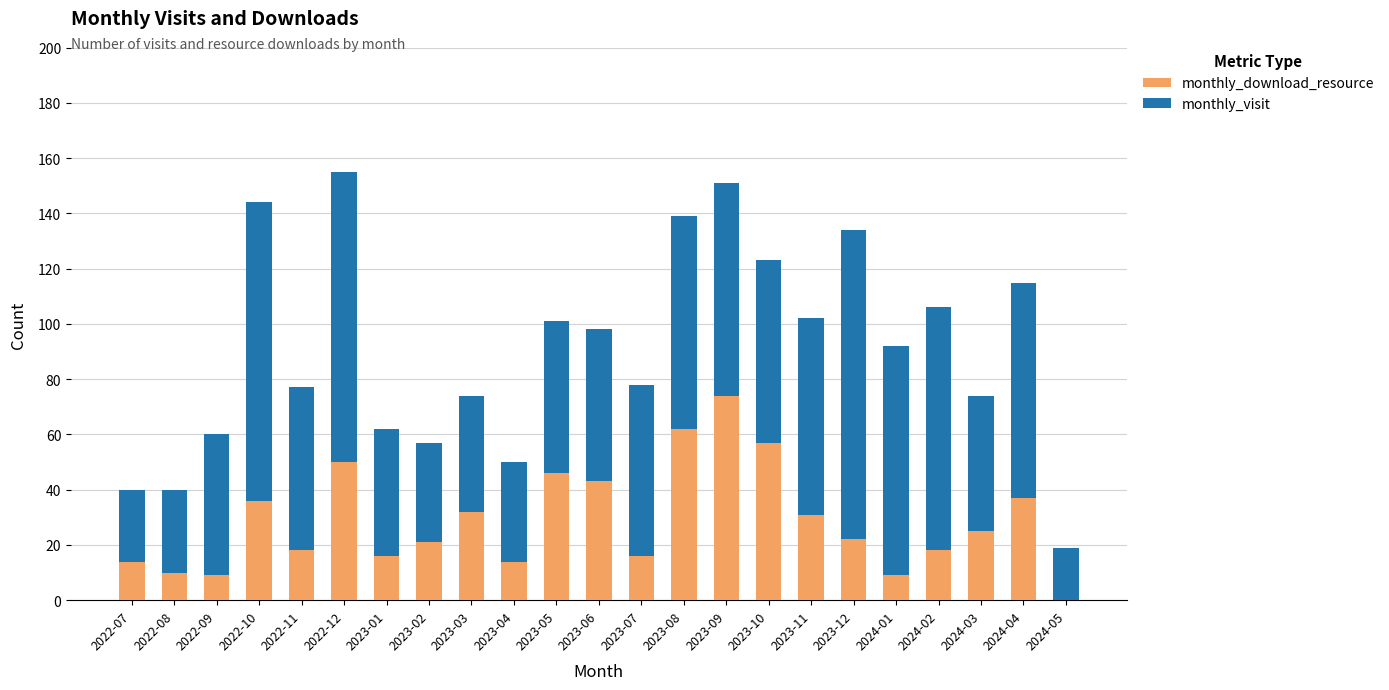

At which label does monthly_download_resource reach its peak?

2023-09